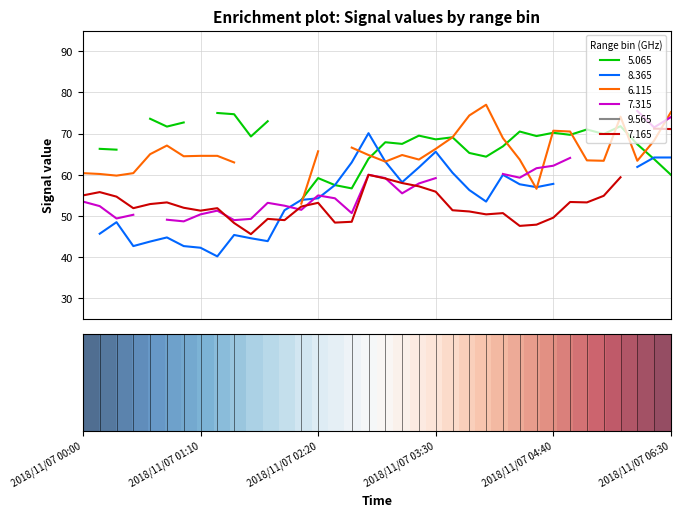

Does the chart have visible grid lines?

Yes